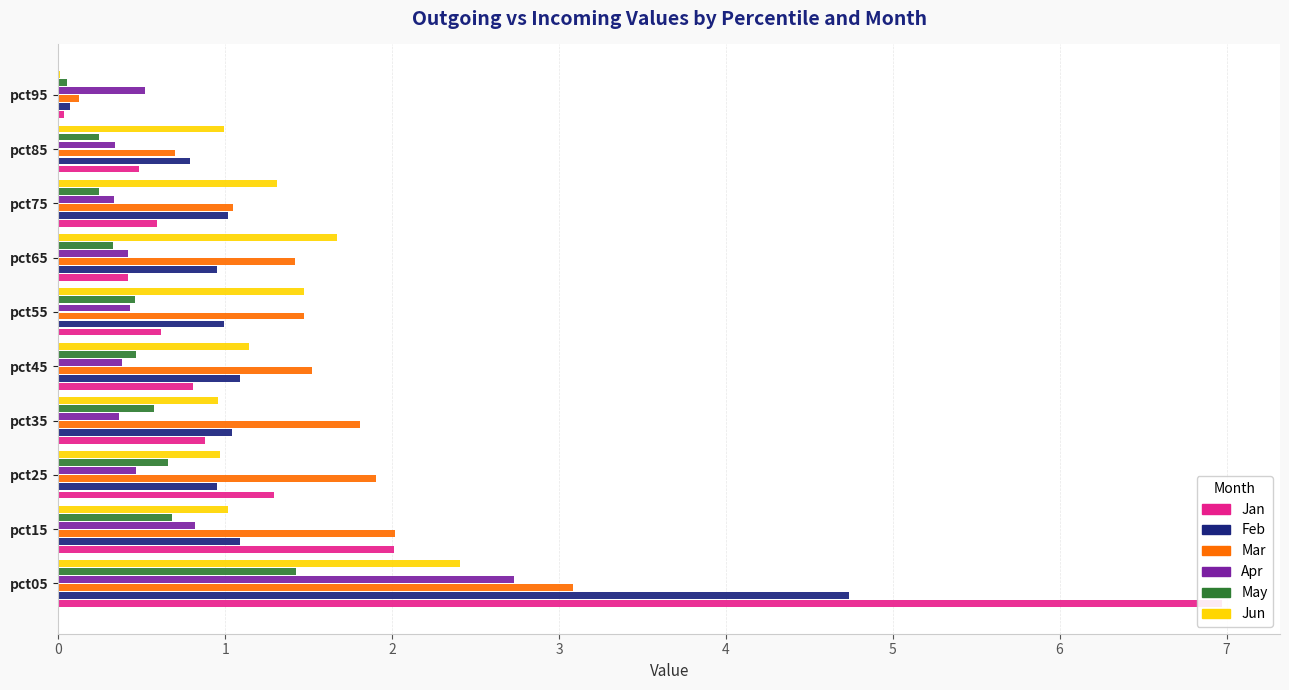

What is the greatest value displayed?

7.0